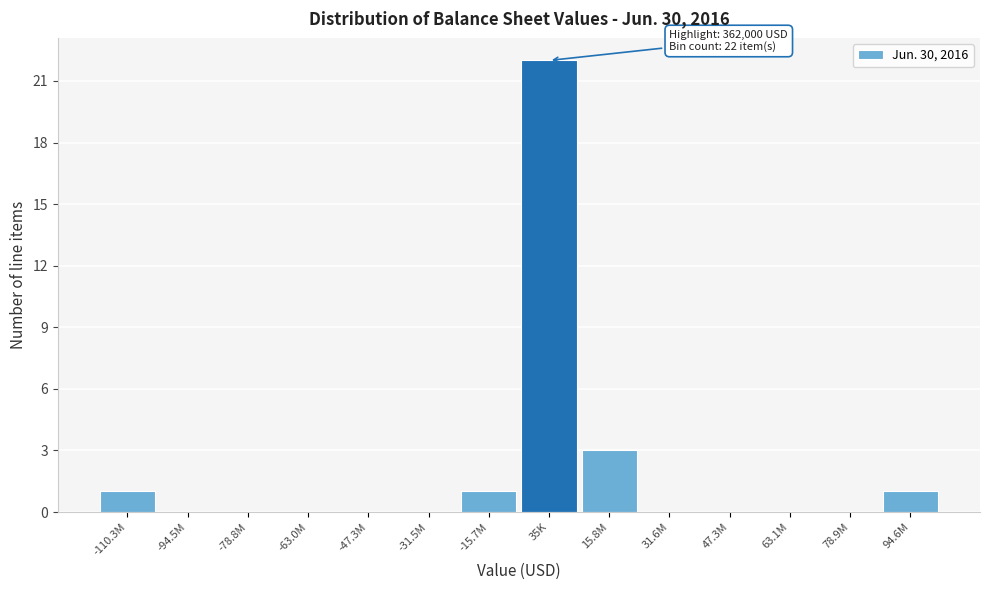

Reading left to right, transcribe all the data shown in this chart.

-110.3M=1	-94.5M=0	-78.8M=0	-63.0M=0	-47.3M=0	-31.5M=0	-15.7M=1	35K=22	15.8M=3	31.6M=0	47.3M=0	63.1M=0	78.9M=0	94.6M=1